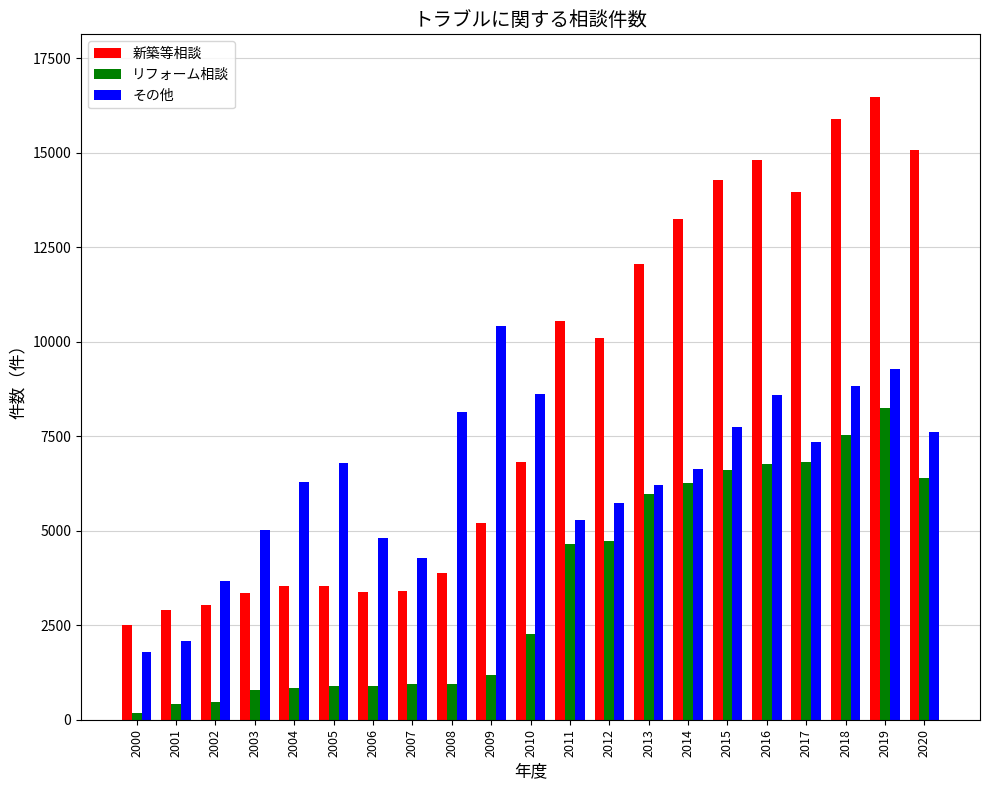

What is the value of the リフォーム相談 bar at the 3rd from the left?

475